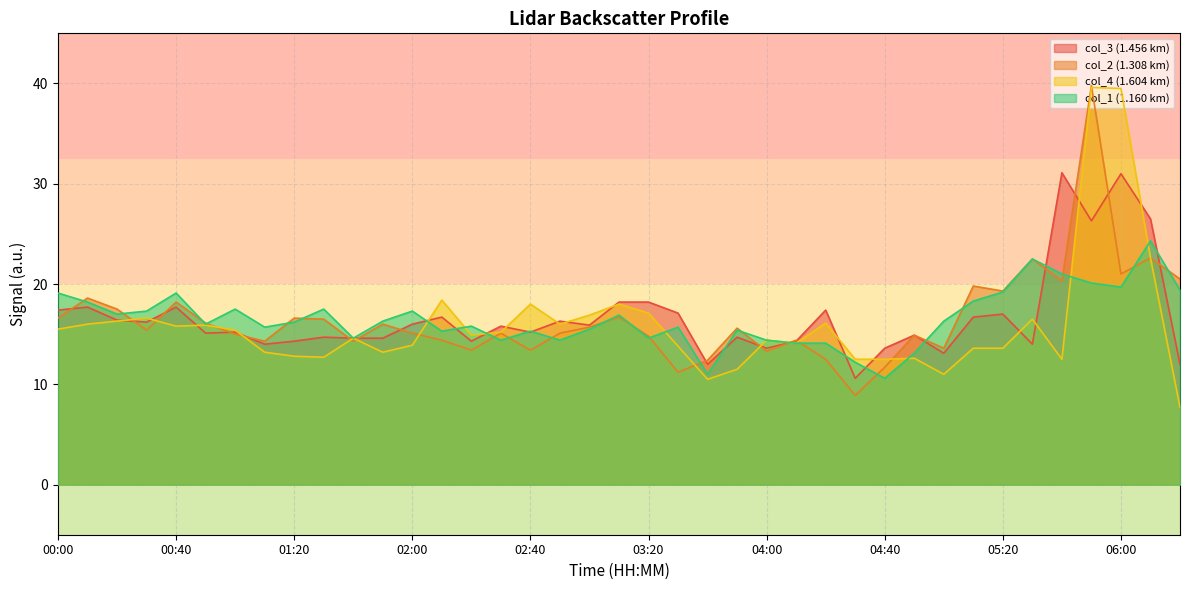

What is the label of the 12th point from the right?

04:30